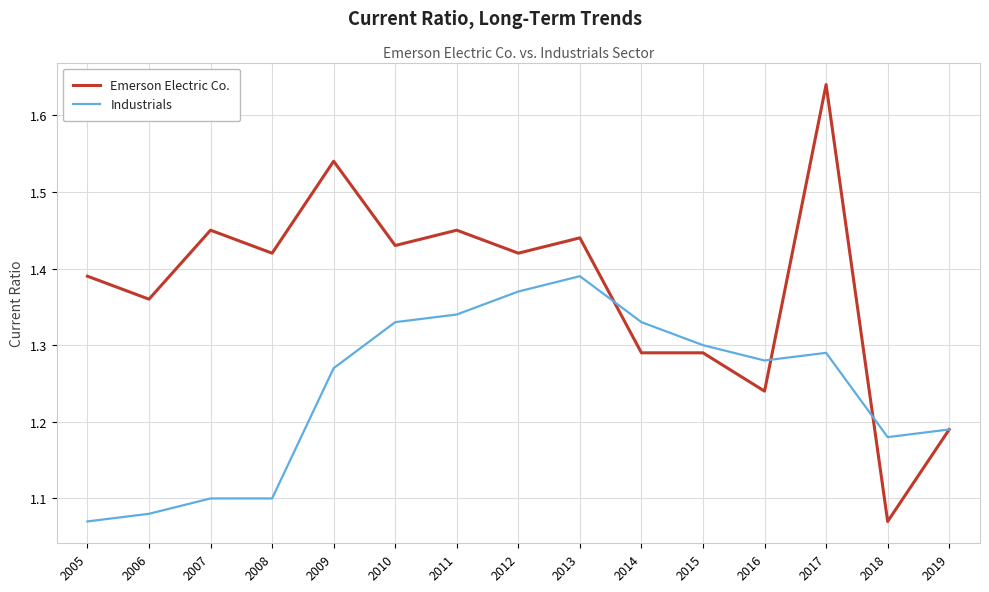

Count the Industrials values in the range 1 to 2.

15